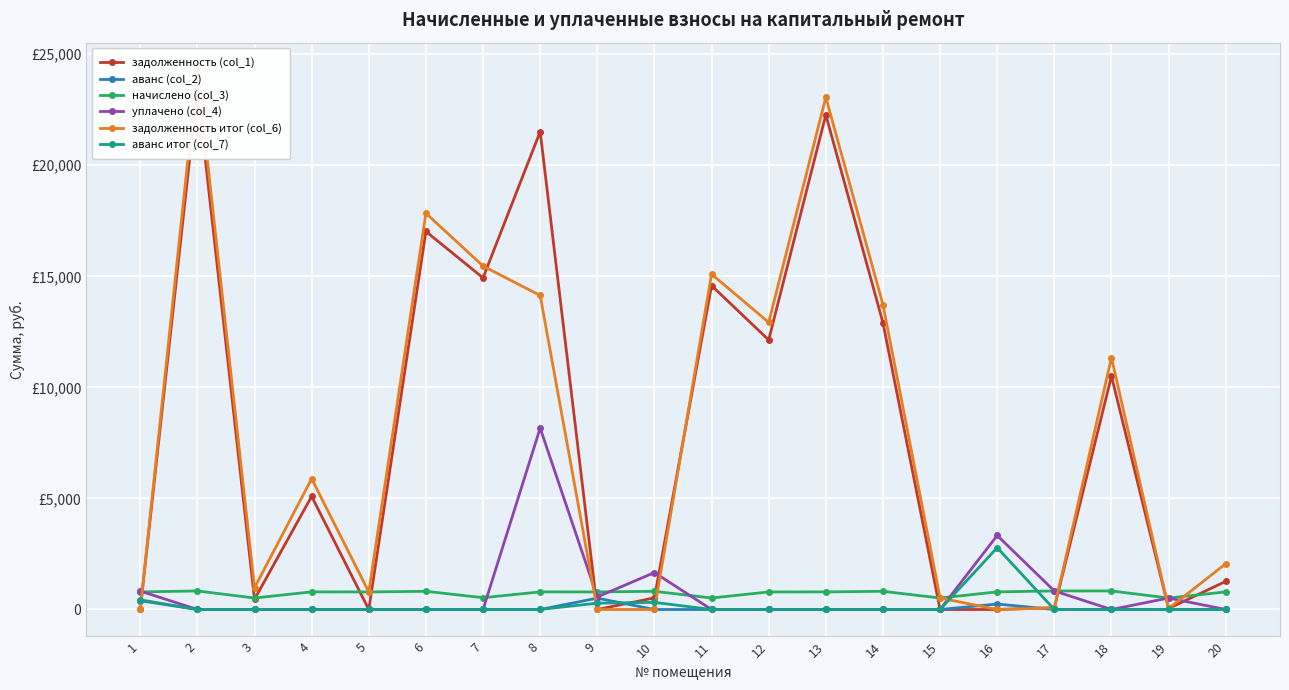

Which label corresponds to the smallest value in the chart?

1